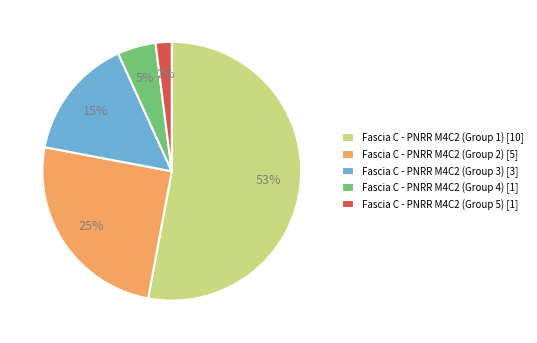

To the nearest percent, what is the average slice percentage?

20%